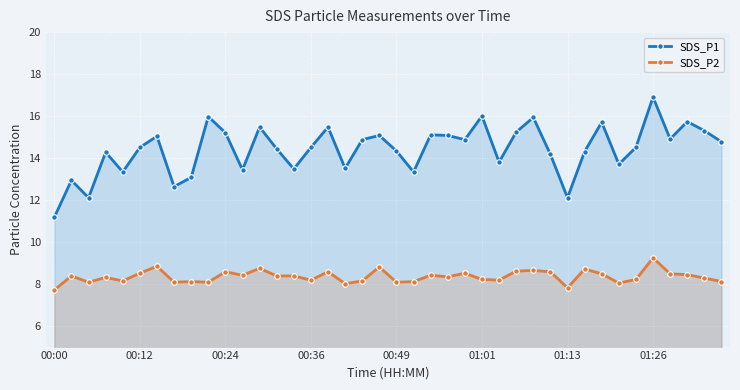

What is the maximum value for SDS_P1?

16.9